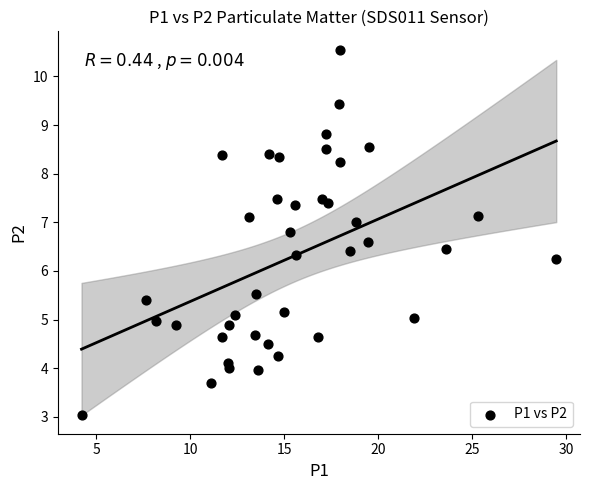

What is the range of Y values (max minus min)?

7.5